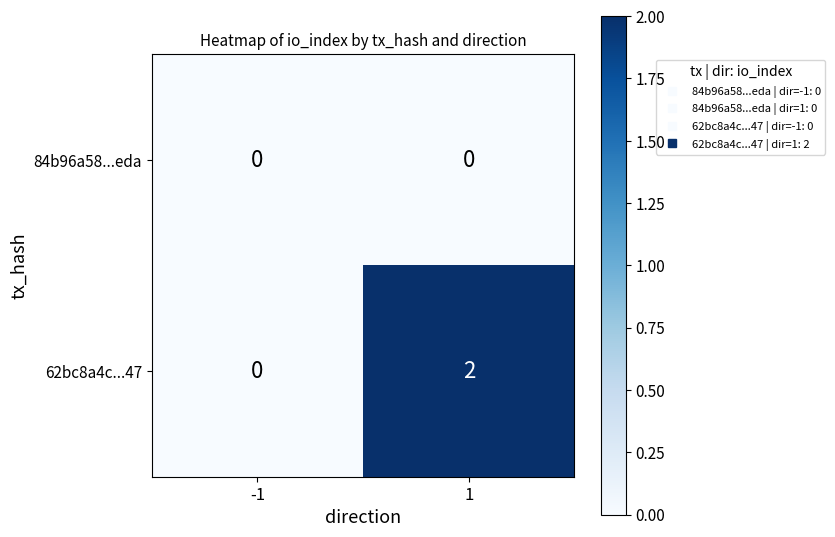

The value of 62bc8a4c...47 at -1 is 0. True or false?

True